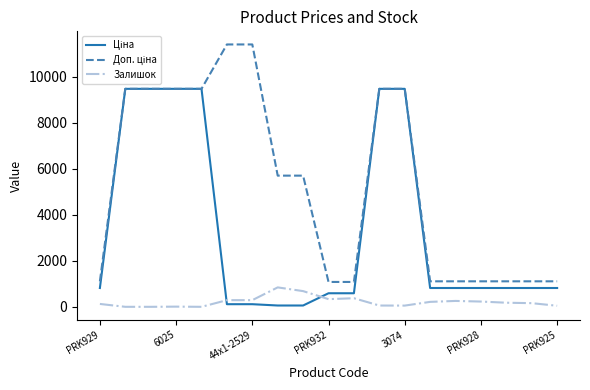

What is the maximum value shown in the chart?

11410.0